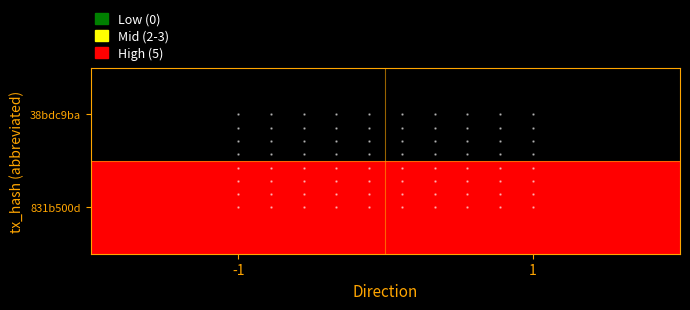

Which series has the widest spread of values?

38bdc9ba